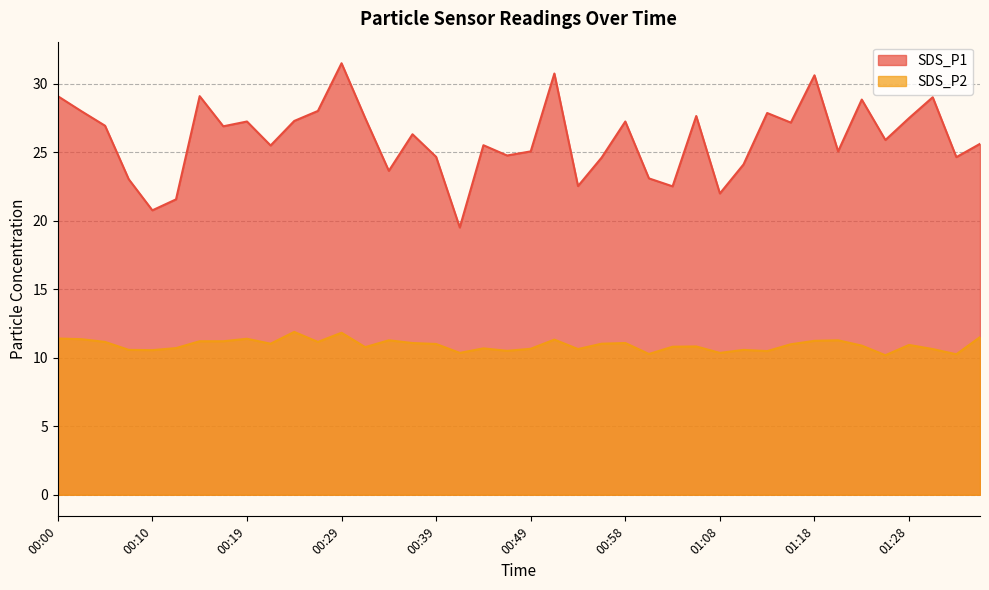

True or false: SDS_P2 and SDS_P1 intersect in this chart.

False